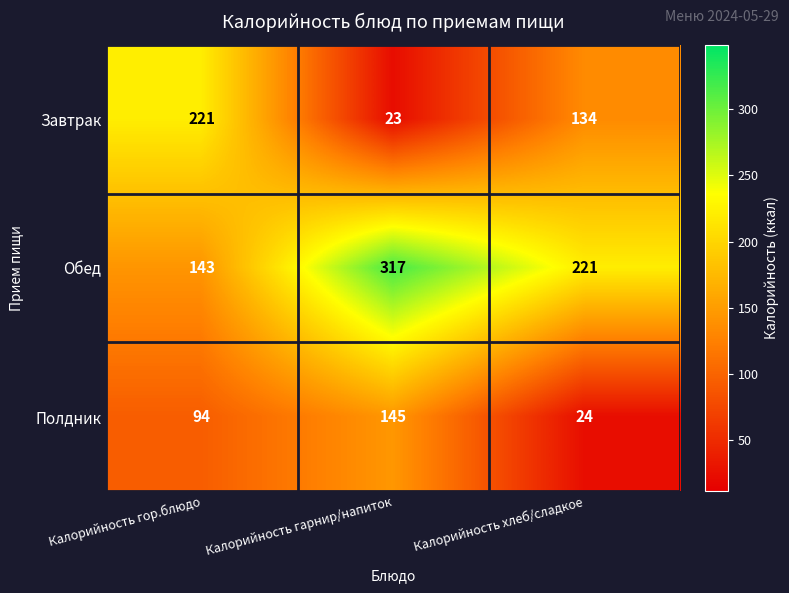

What is the smallest value displayed?

23